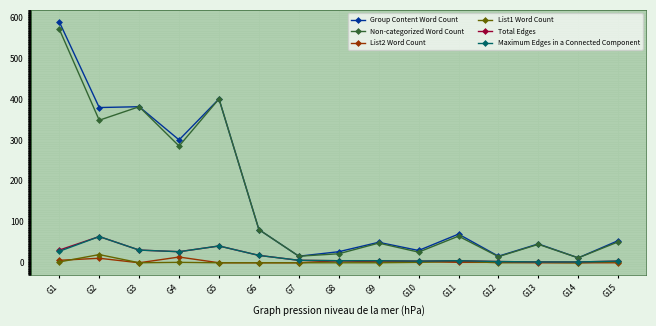

What is the highest value of the Total Edges series?

64